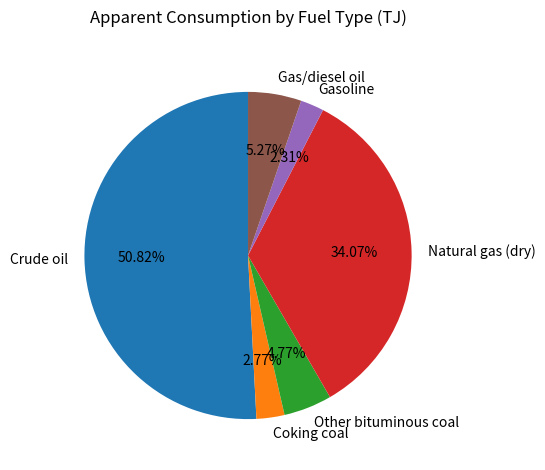

How many segments does this pie chart have?

6